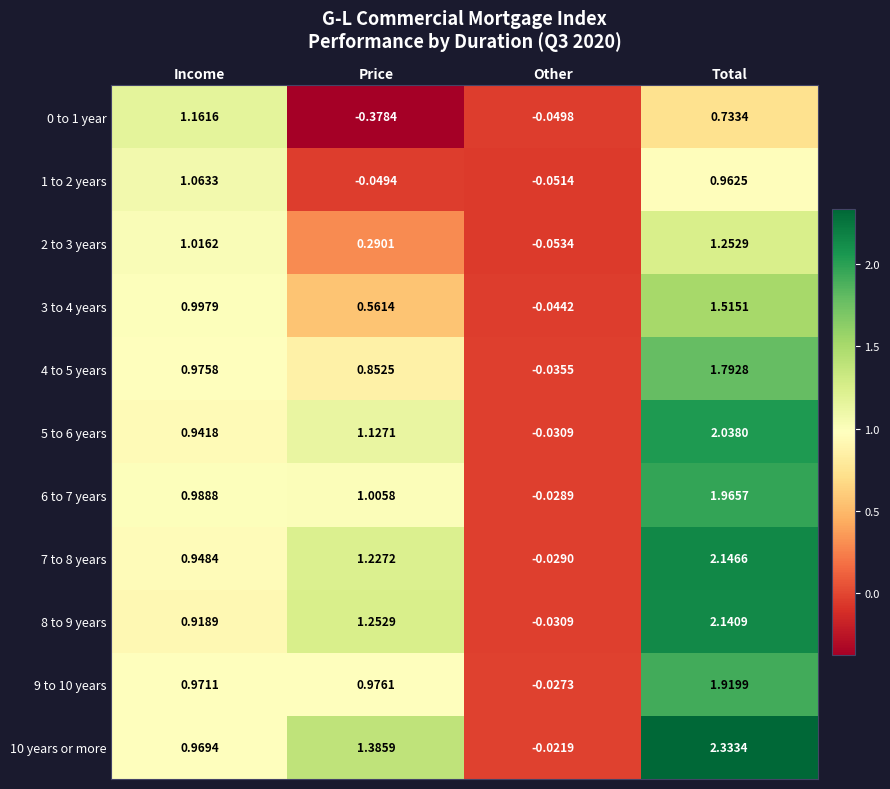

Is the value of 8 to 9 years at Total greater than the value of 2 to 3 years at Other?

Yes